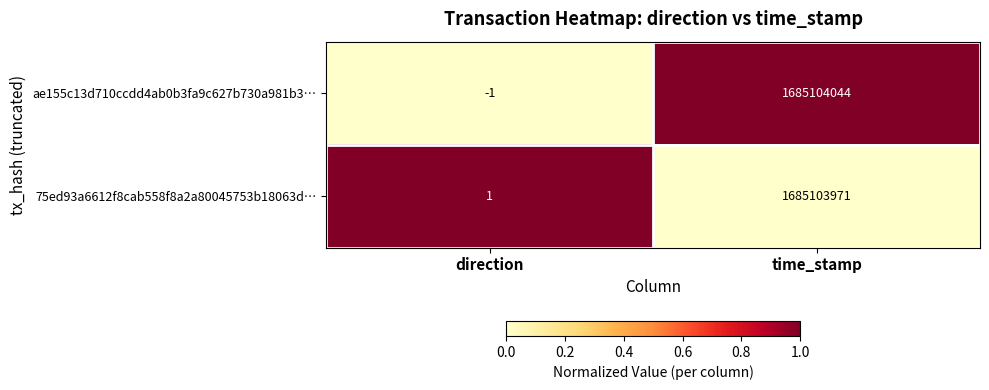

What value does the 75ed93a6612f8cab558f8a2a80045753b18063d… series have at time_stamp, to the nearest 50?

1685103950